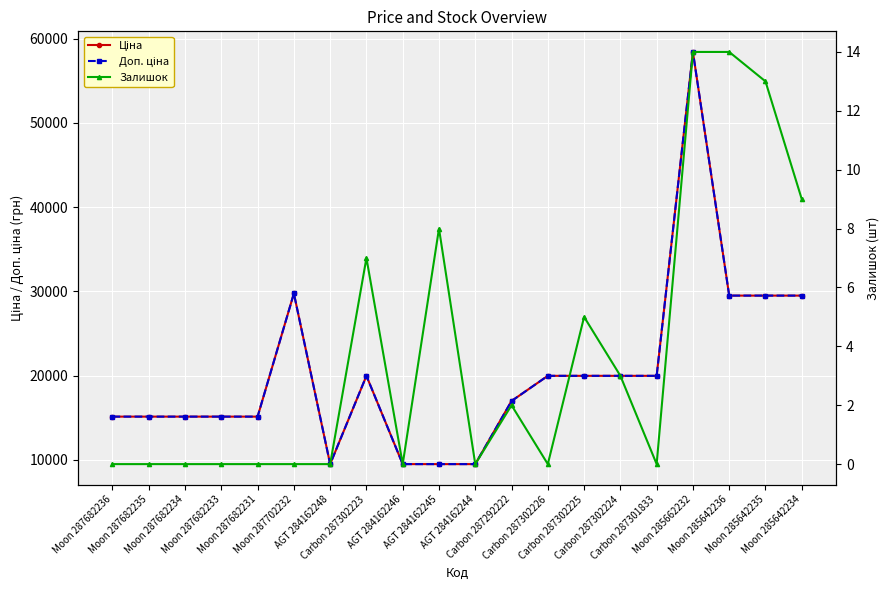

Rank the series at Carbon 287302223 from highest to lowest value.

Ціна, Доп. ціна, Залишок